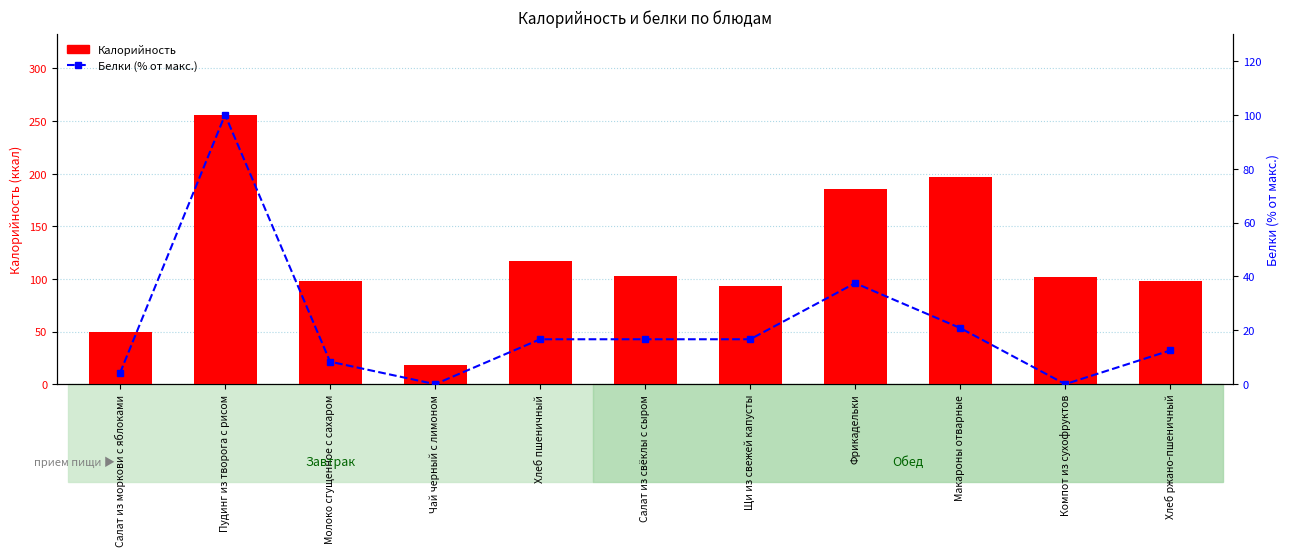

Which series has the largest range (max minus min)?

Калорийность